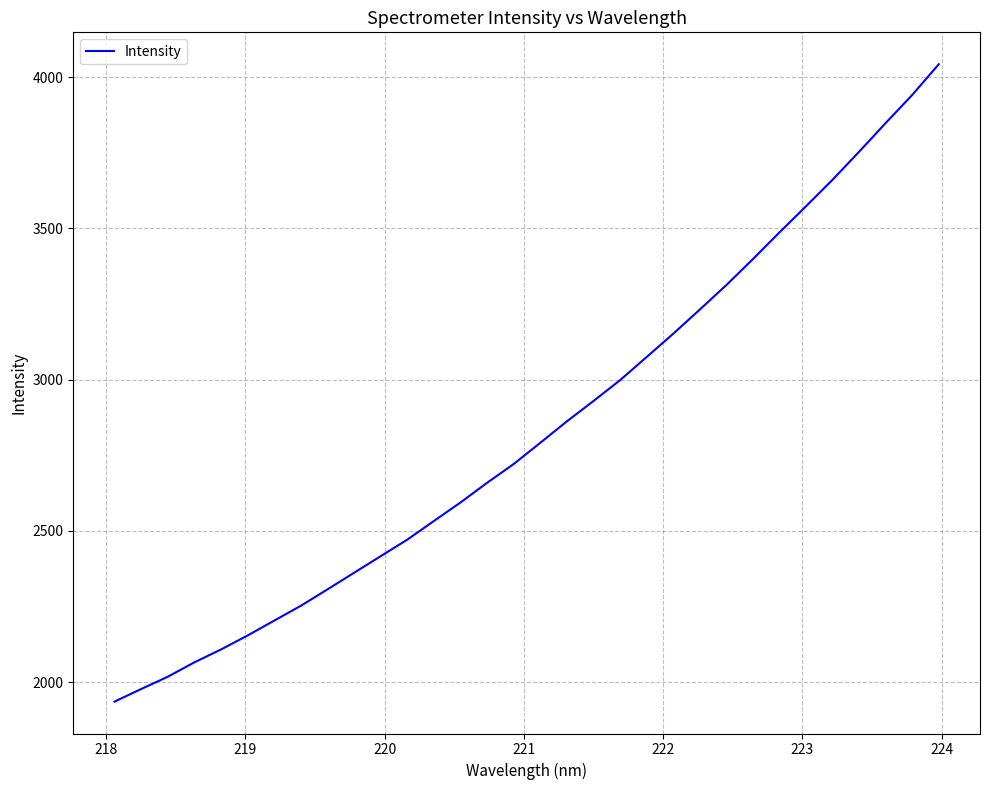

What is the difference between the maximum and minimum values?

2107.3